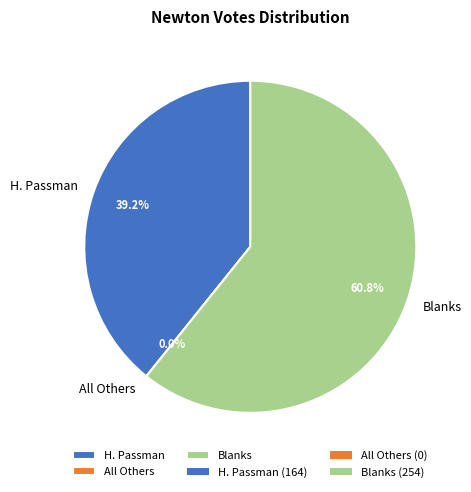

To the nearest percent, what is the combined percentage of All Others and Blanks?

61%